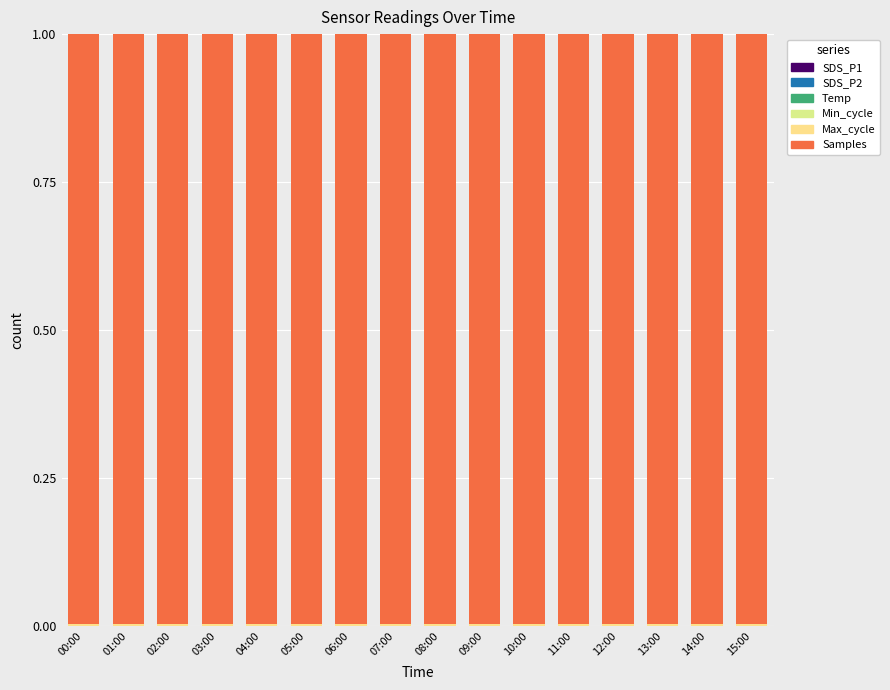

How many categories are shown in the chart?

16